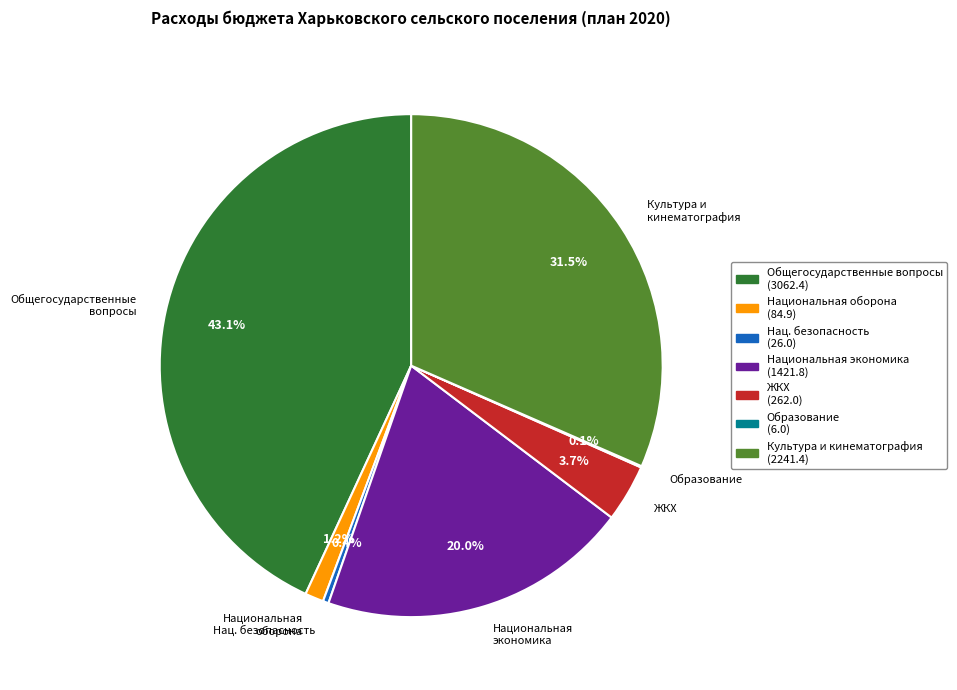

Is there a majority slice in this chart?

No